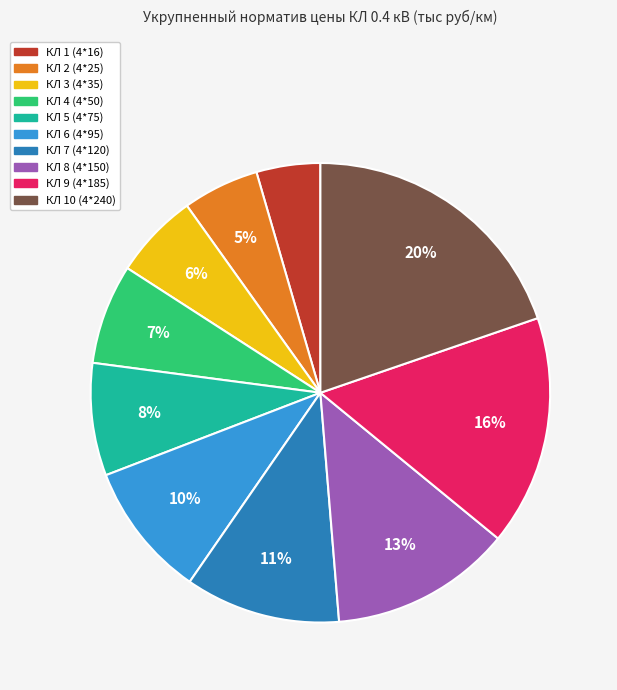

Count the number of slices in the pie.

10